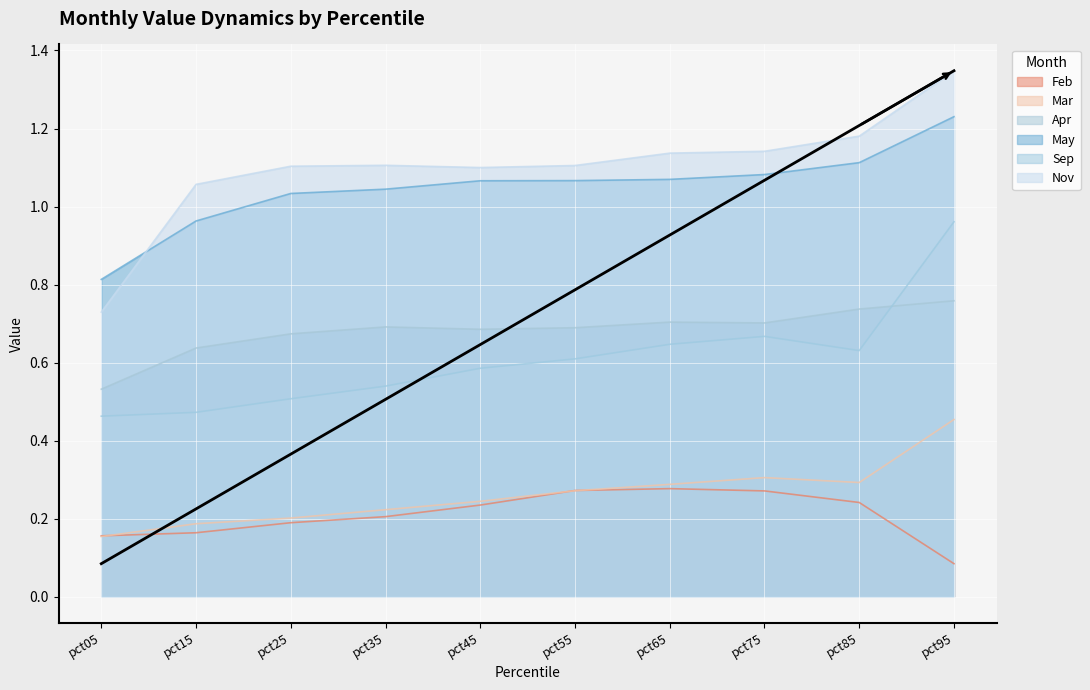

Count the number of categories in the chart.

10